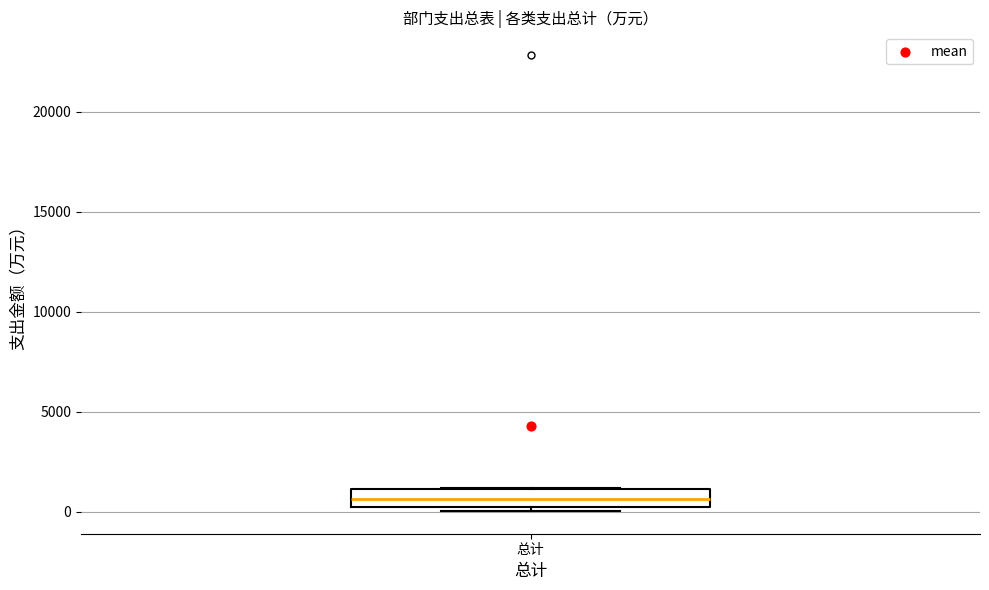

Transcribe this box plot: give where the median line is, the range the box spans, and where the two whiskers end, as read against the y-axis. The values are not printed on the chart, so give them approximately, as read against the axis.

median 500 (inside the box), box 500 to 1000, whiskers 0 to 1000